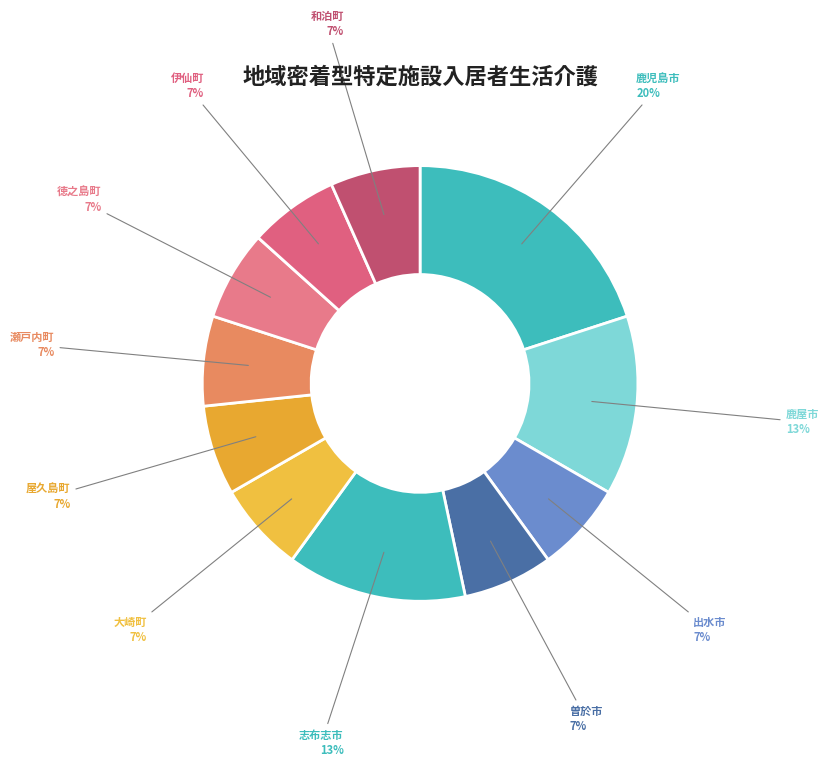

Approximately how many times larger is the value at 瀬戸内町 compared to 曽於市?

1.0